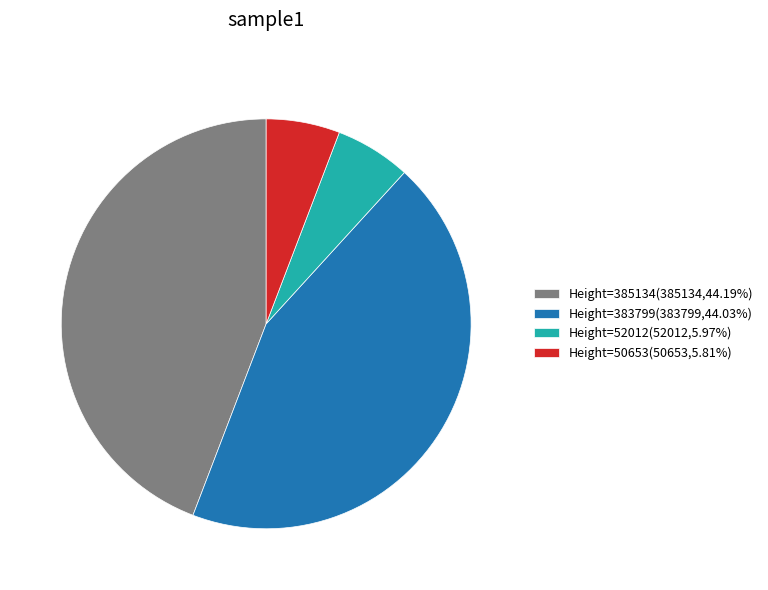

How many slices are in this pie chart?

4